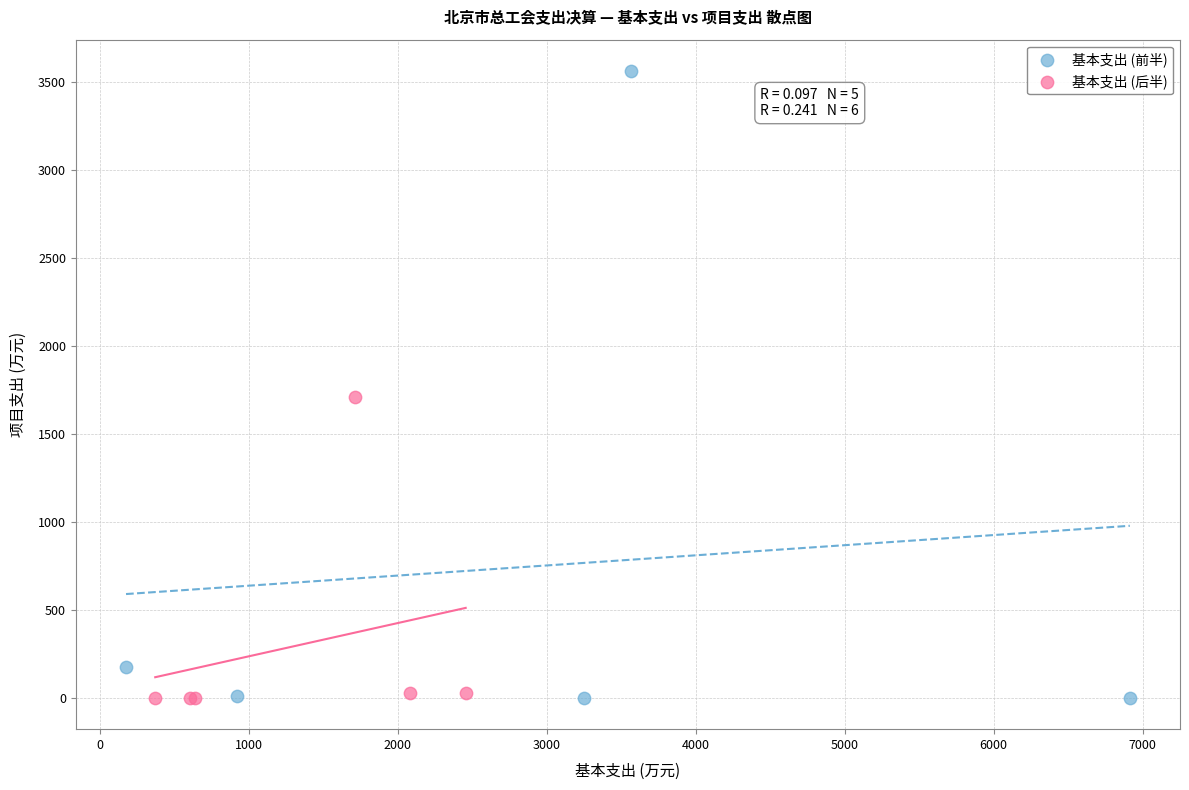

Which series has the widest spread of Y values?

基本支出 (前半)